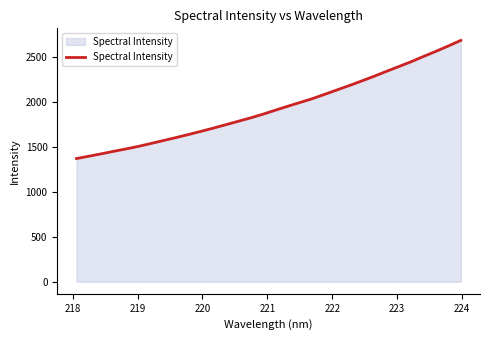

What is the smallest value displayed?

1373.1